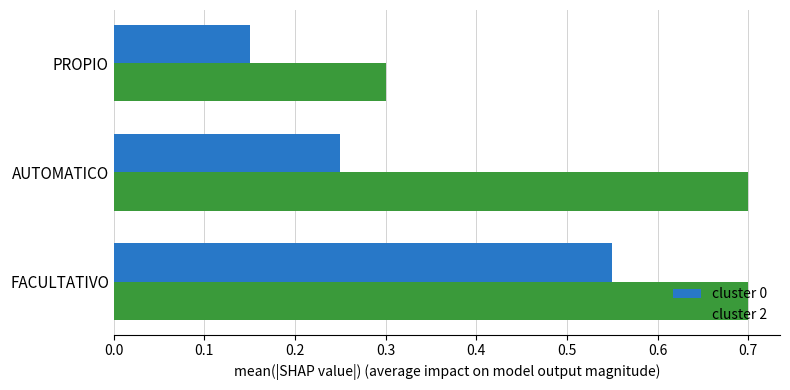

Which series has the largest total across all categories?

cluster 2